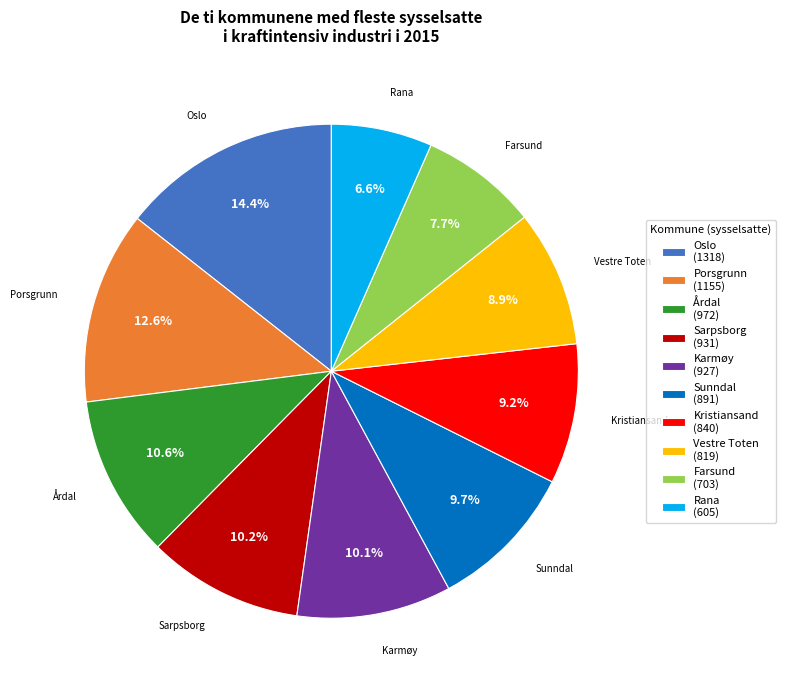

To the nearest percent, what is the combined percentage of Vestre Toten and Farsund?

17%